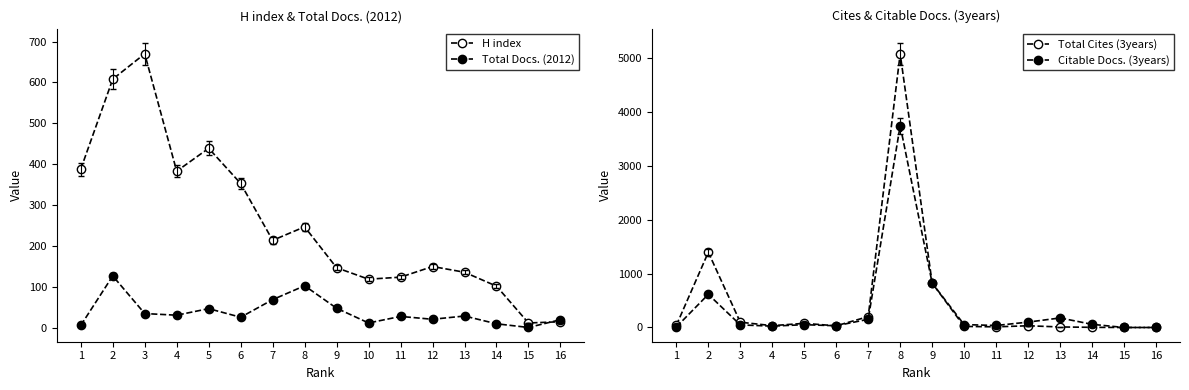

Reading left to right, list all the values displayed in this chart.

H index: 388	608	670	383	439	353	214	247	147	119	124	150	136	102	12	15
Total Docs. (2012): 6	127	35	31	47	26	69	103	48	12	28	21	29	10	1	20
Total Cites (3years): 39	1396	98	34	77	31	202	5080	823	20	12	32	10	3	0	0
Citable Docs. (3years): 9	615	48	25	52	32	152	3747	823	54	37	100	177	59	0	0